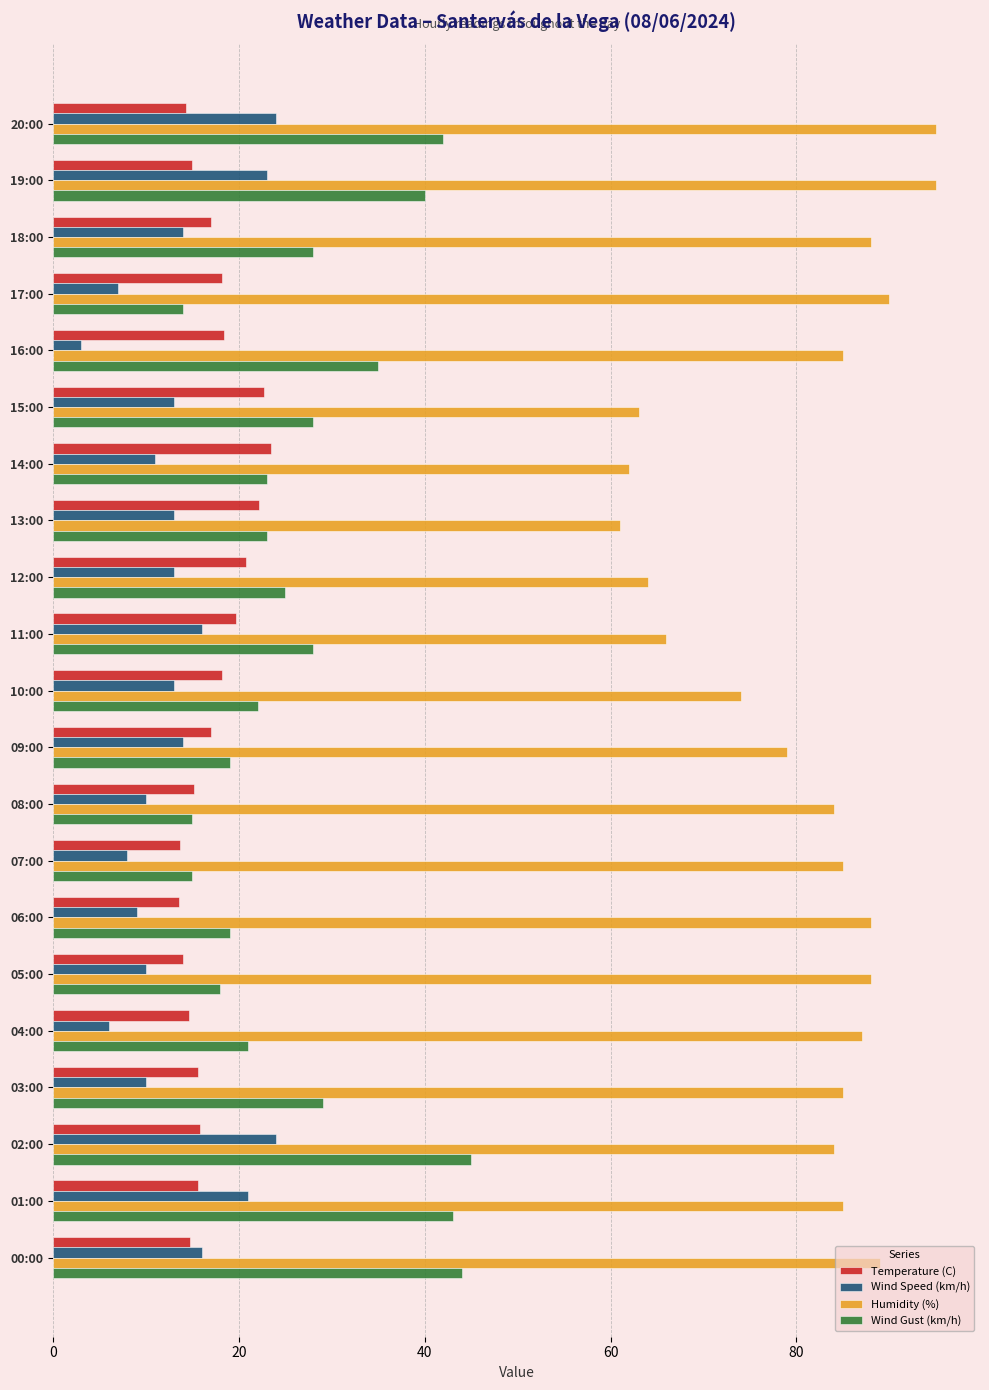

Which series has the largest range (max minus min)?

Humidity (%)